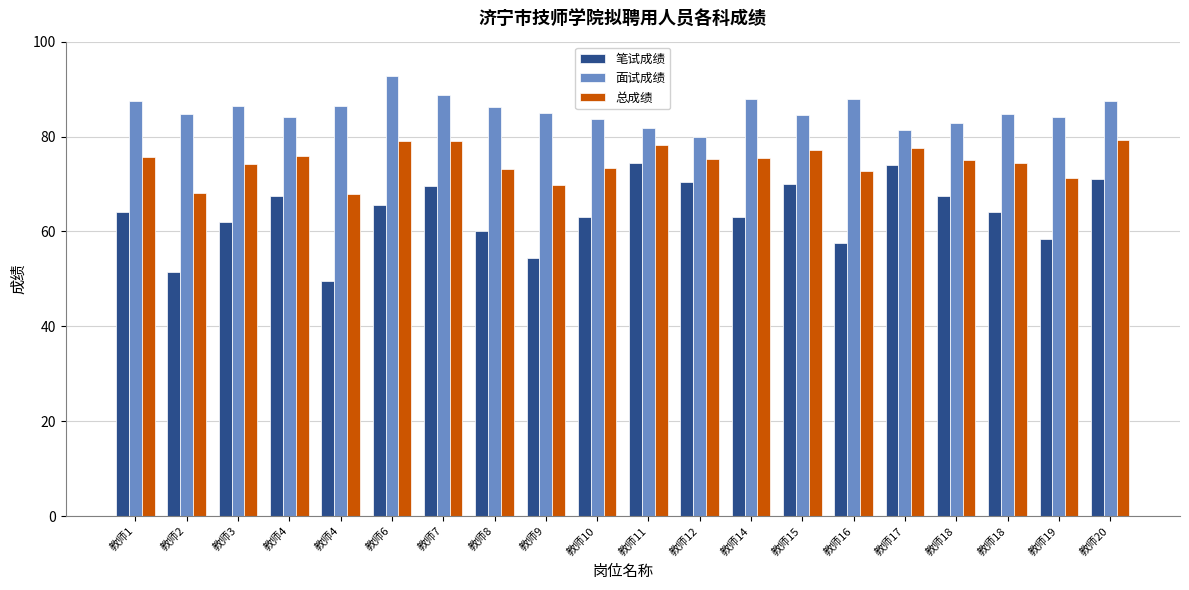

What is the difference between the maximum and minimum values in the 面试成绩 series?

12.8